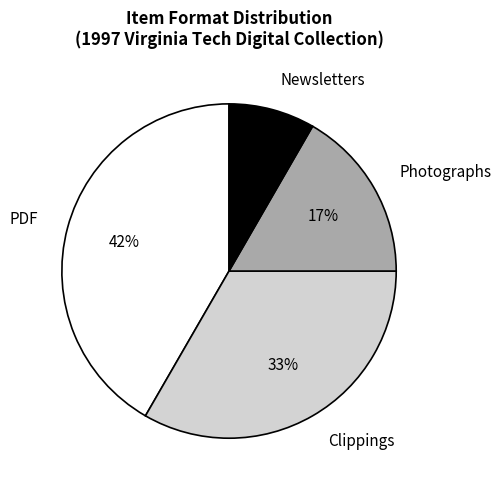

To the nearest percent, what portion does Clippings represent?

33%